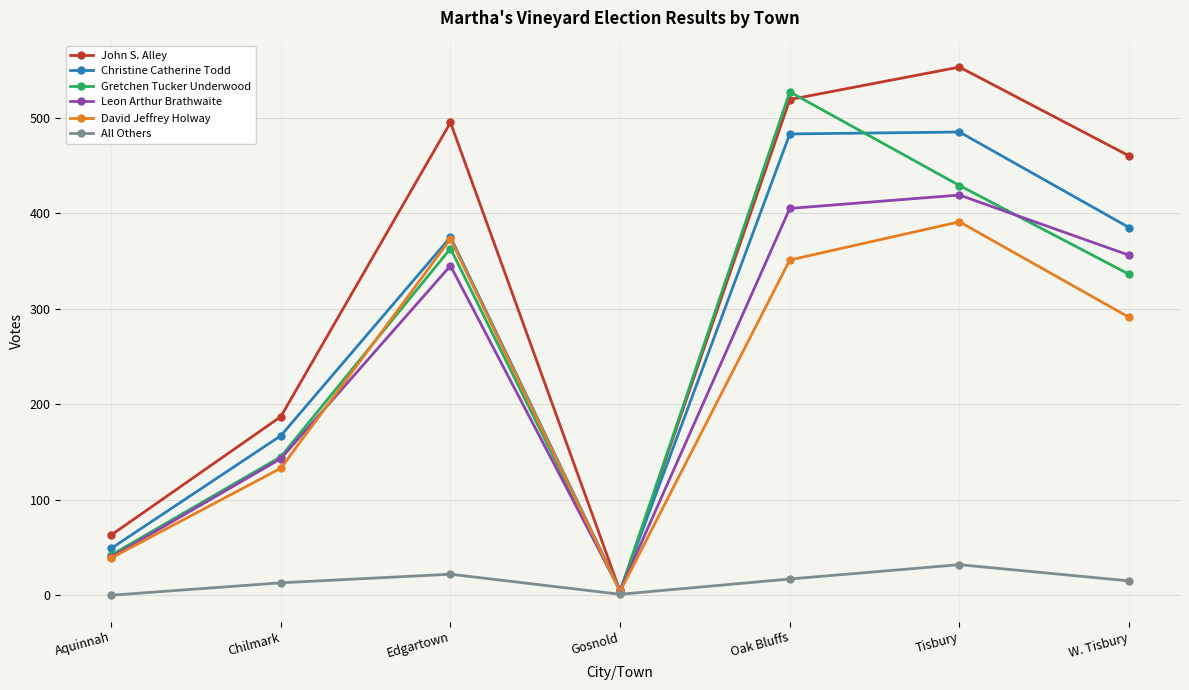

What is the label of the 7th point from the left?

W. Tisbury